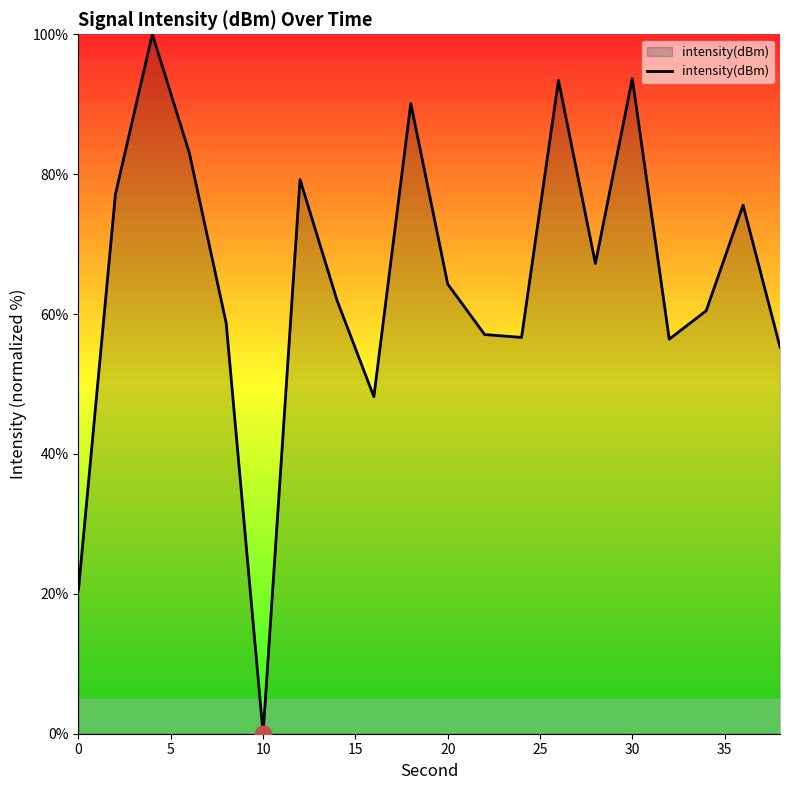

What is the greatest value displayed?

100.0